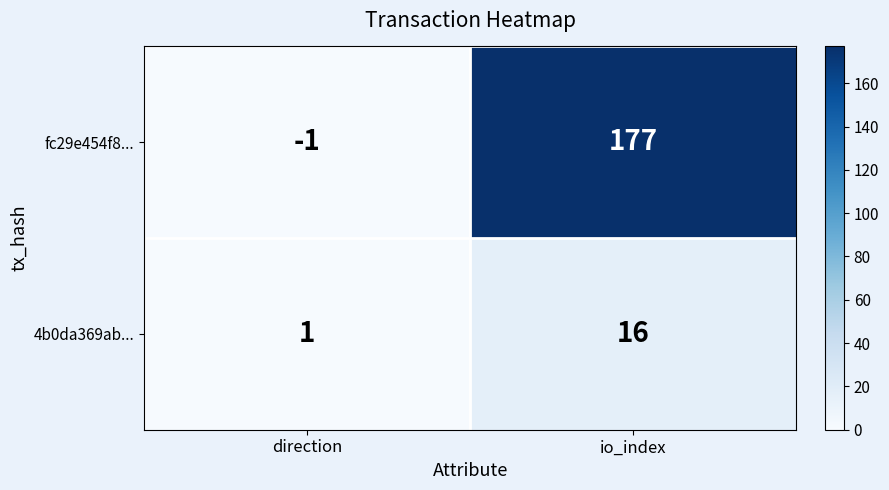

Which series changed the most between direction and io_index?

fc29e454f8...